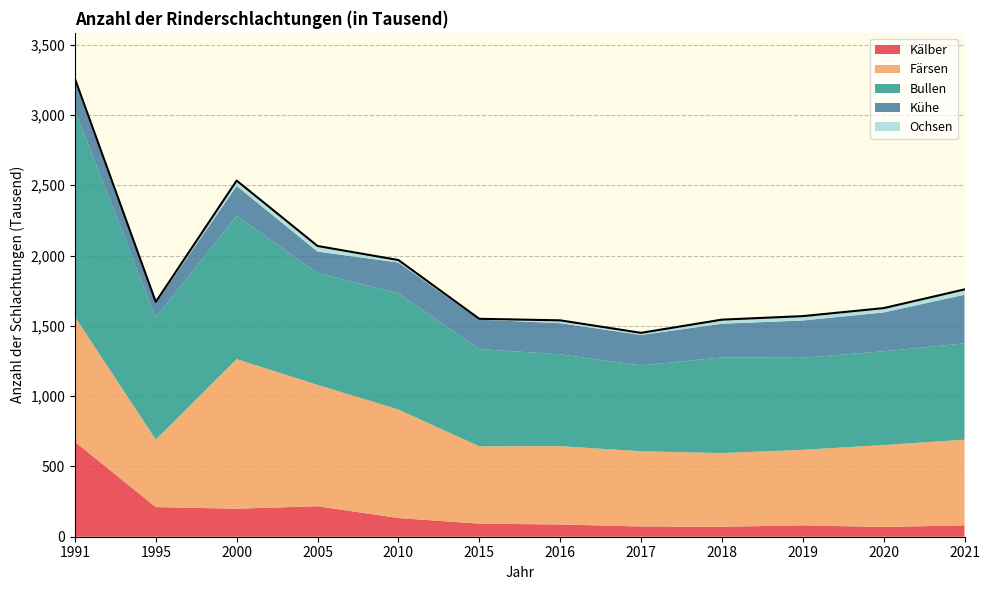

Is it true that Kälber equals 83 at 2010?

False